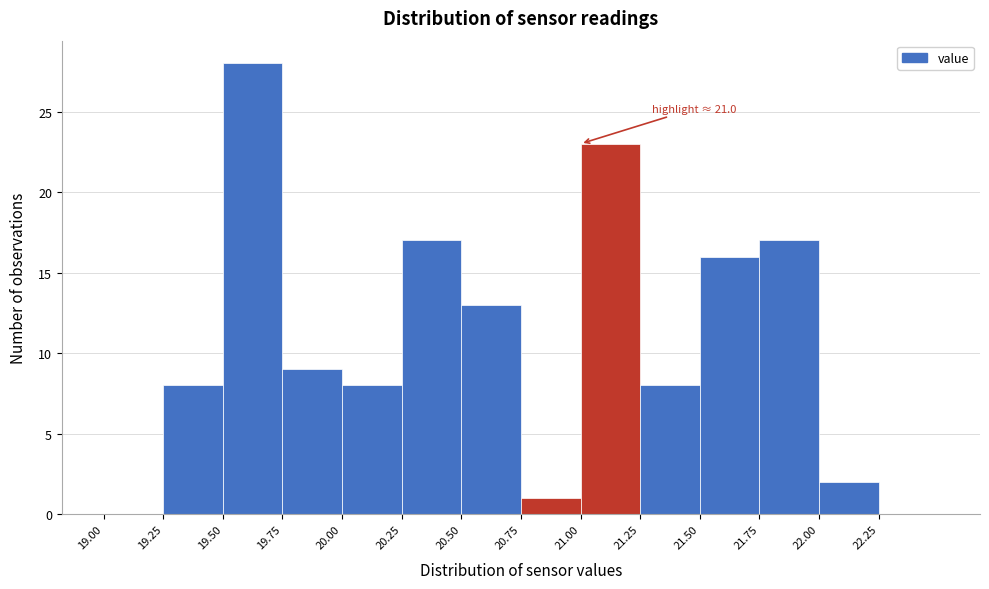

Which range on the x-axis has the tallest bar?

19.50 to 19.75